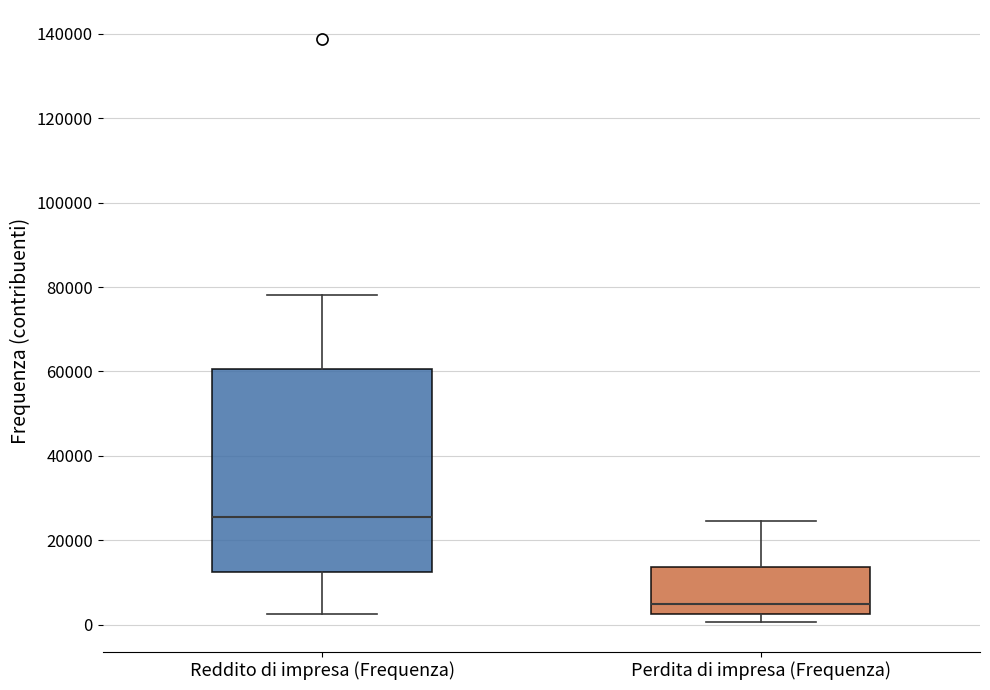

Where is the lower edge of the box for Reddito di impresa (Frequenza) on the y-axis? The values are not printed on the chart, so give them approximately, as read against the axis.

12000